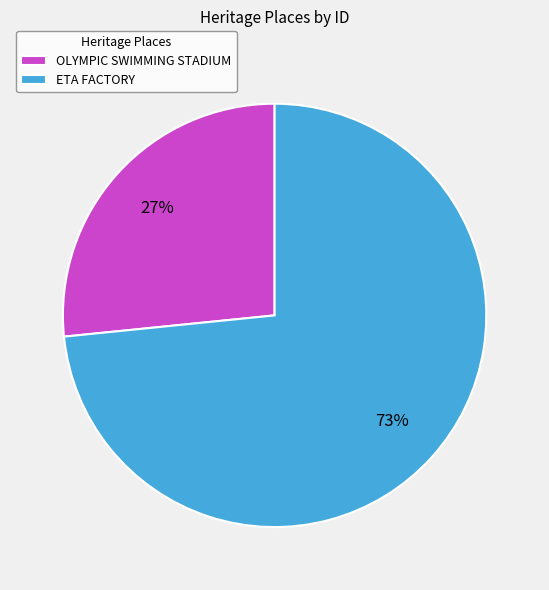

The OLYMPIC SWIMMING STADIUM slice represents 27% of the pie. True or false?

True